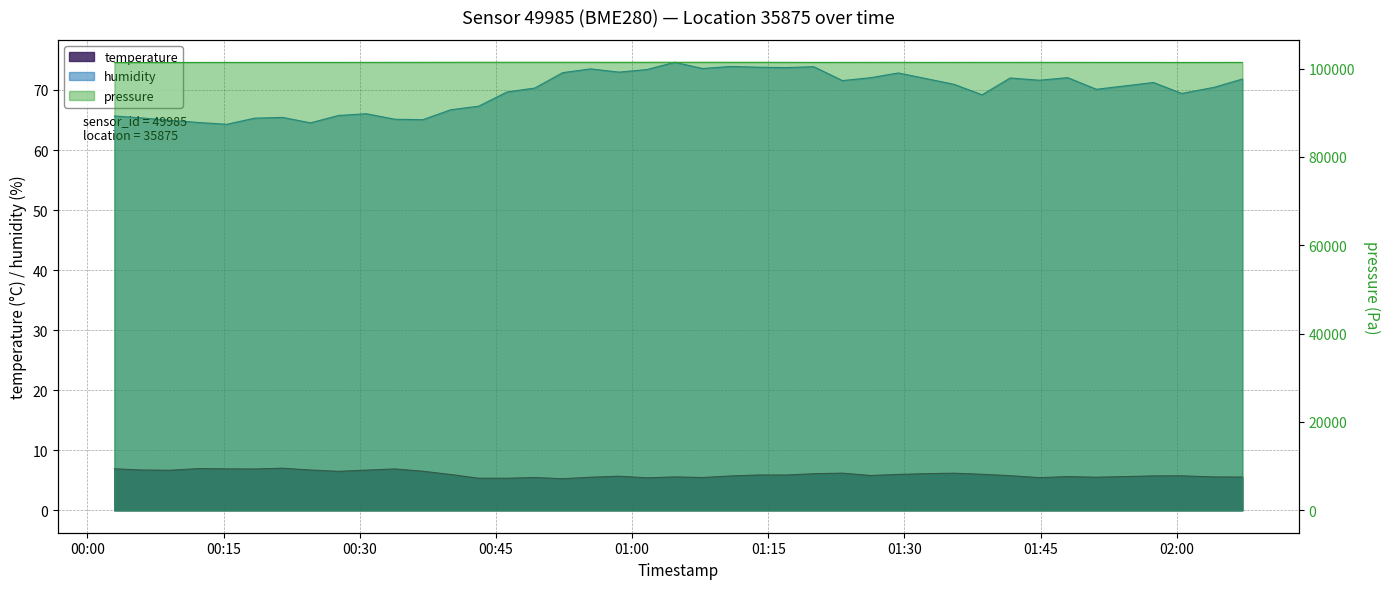

What is the value of the temperature point at the 13th from the left?

6.0